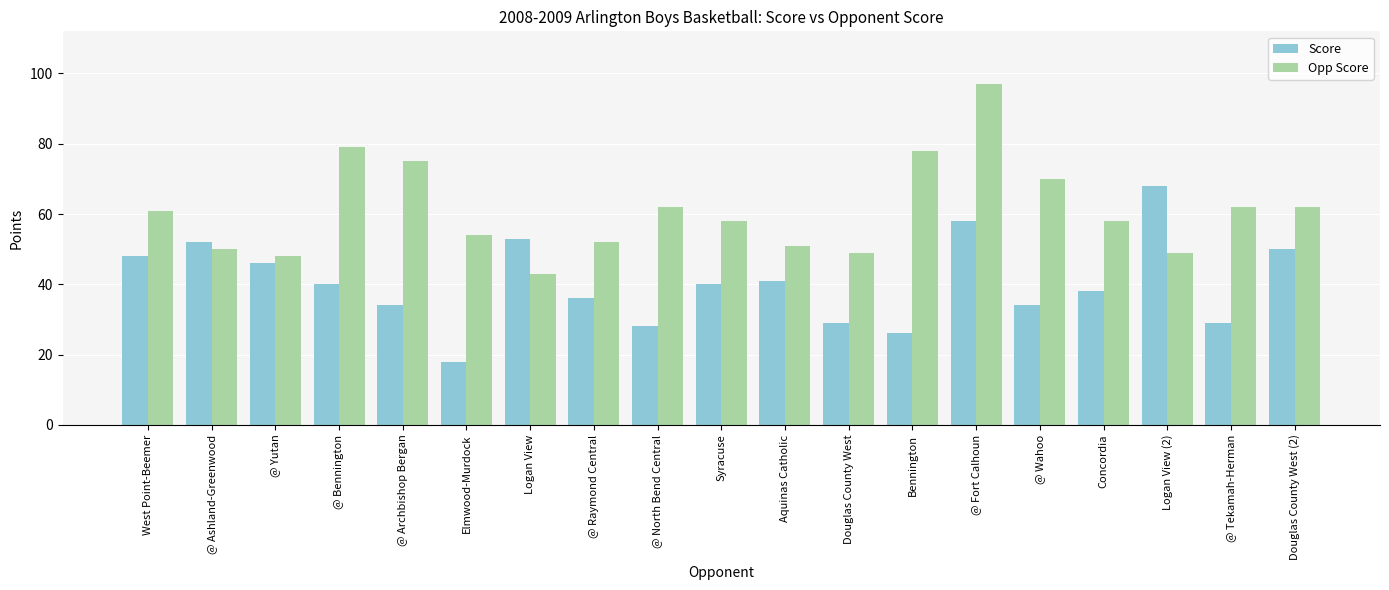

What are all the series names shown in the legend?

Score, Opp Score